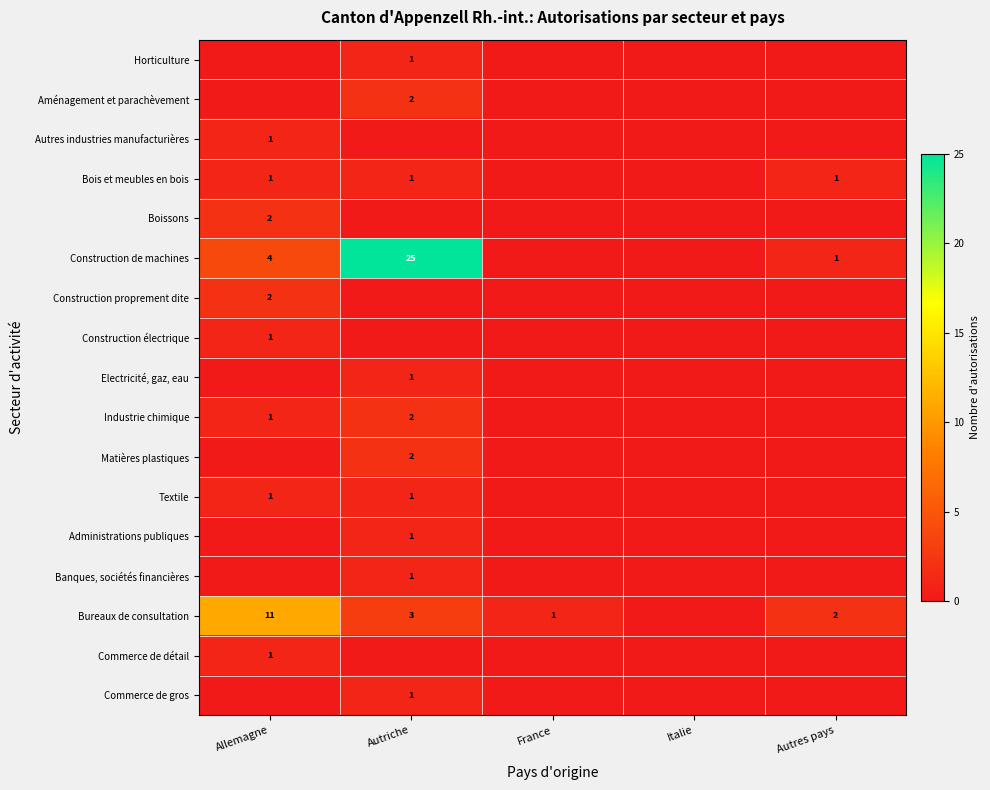

Between Autriche and Italie, which series saw the biggest shift?

Construction de machines